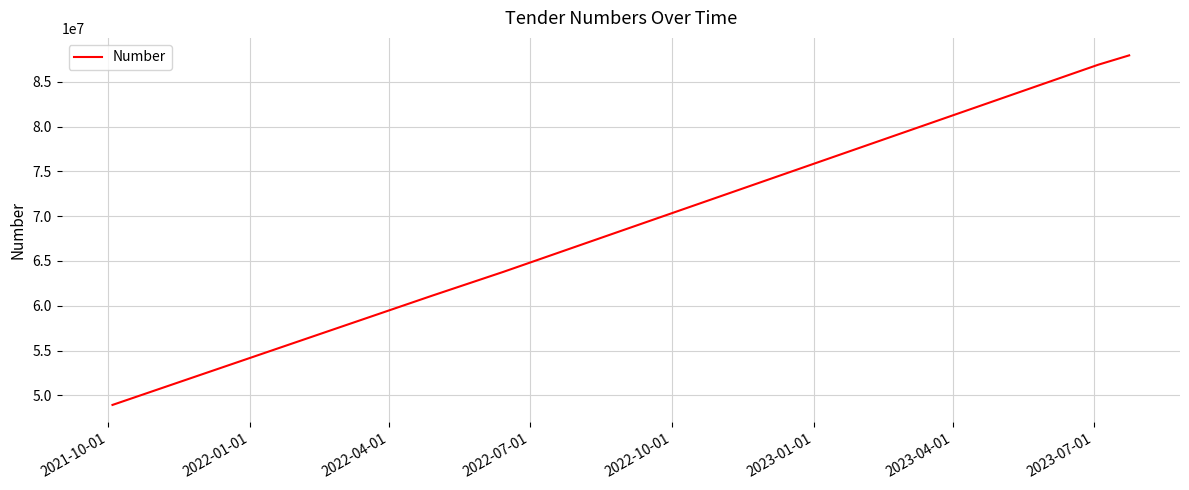

What is the difference between the second highest and minimum values?

37961915